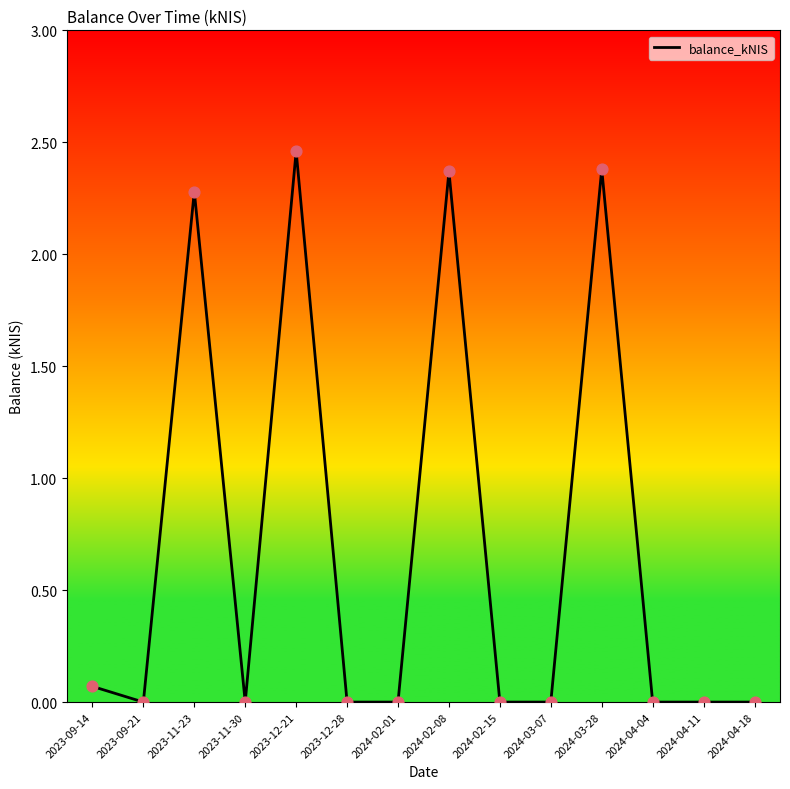

Which has a higher value, 2024-02-01 or 2024-02-08?

2024-02-08